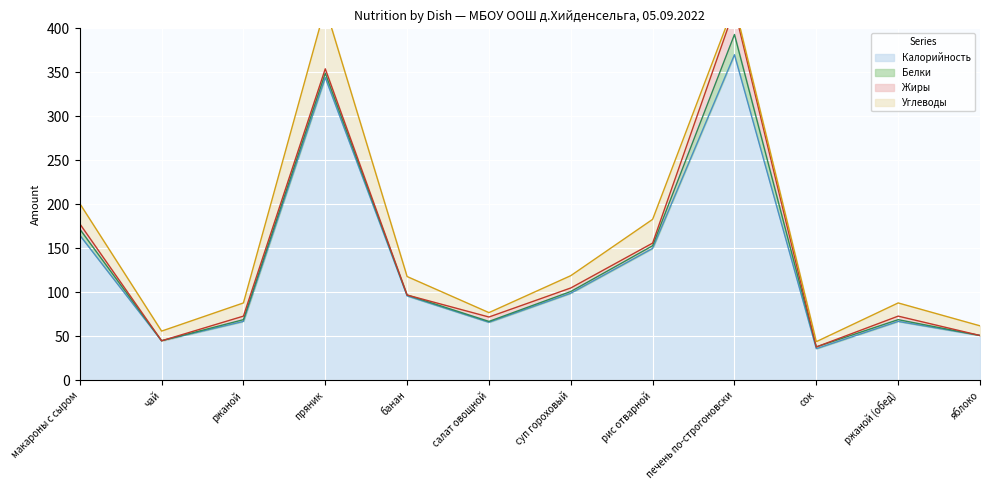

Between банан and рис отварной, which is larger?

рис отварной